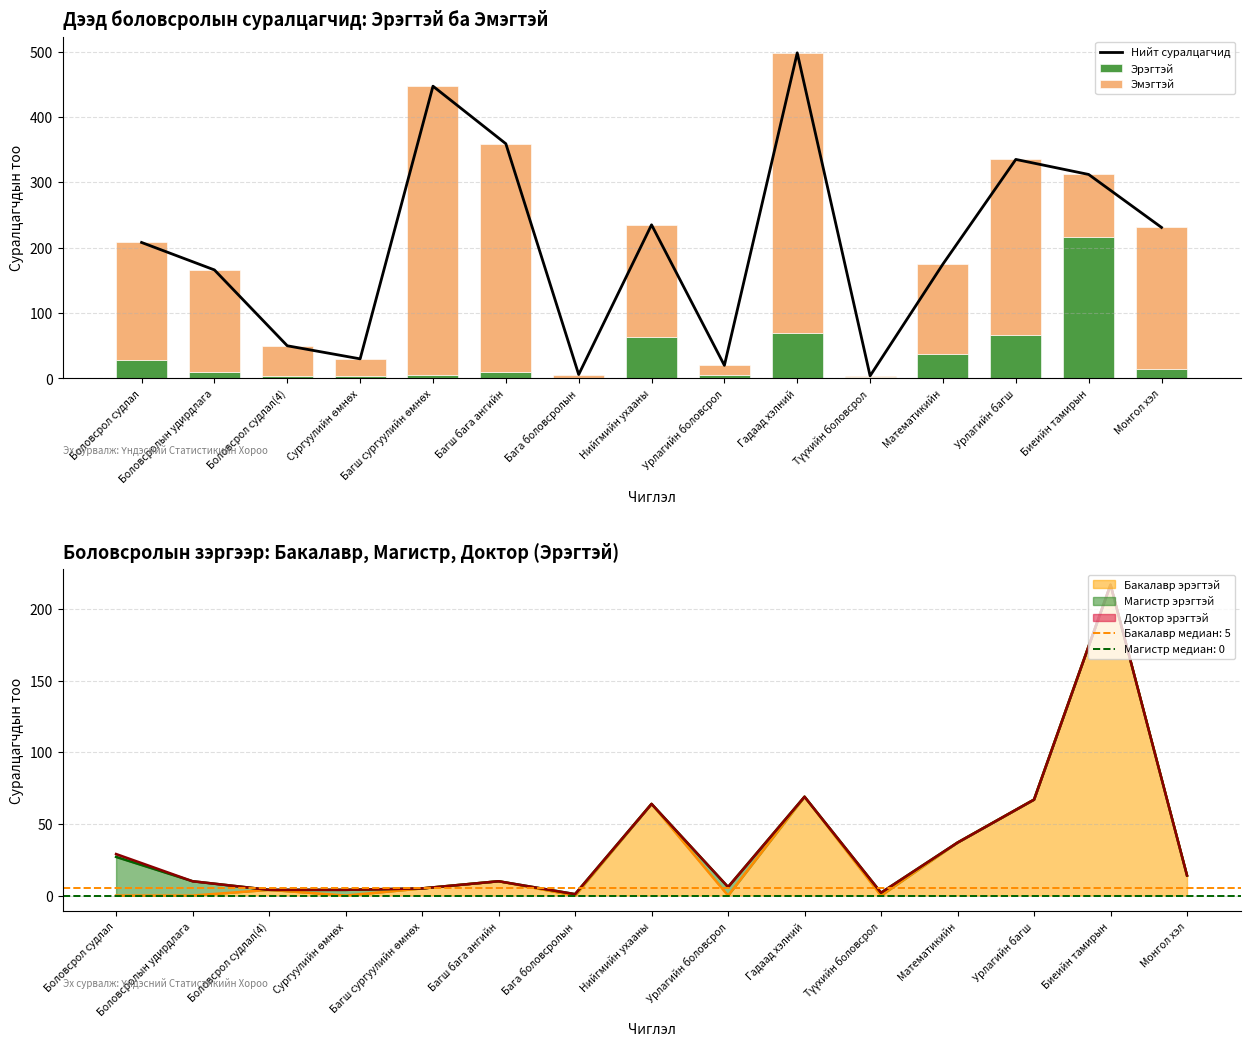

How many values in the Эрэгтэй series are below 10?

6